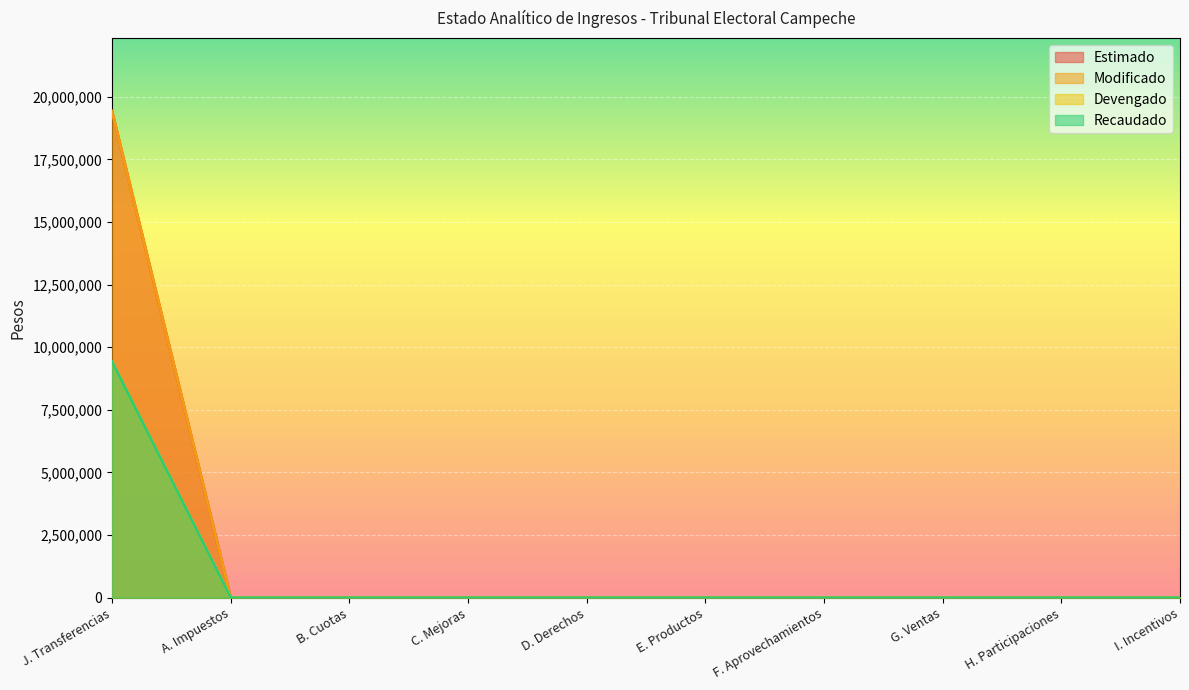

What position from the left is J. Transferencias?

1